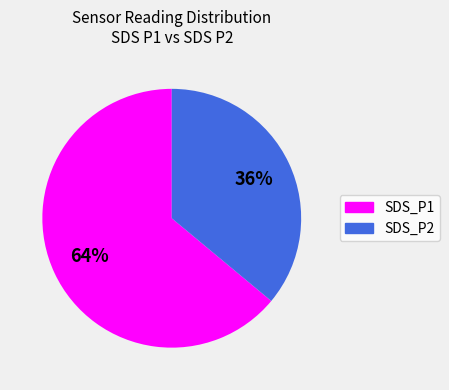

The SDS_P2 slice represents 25% of the pie. True or false?

False